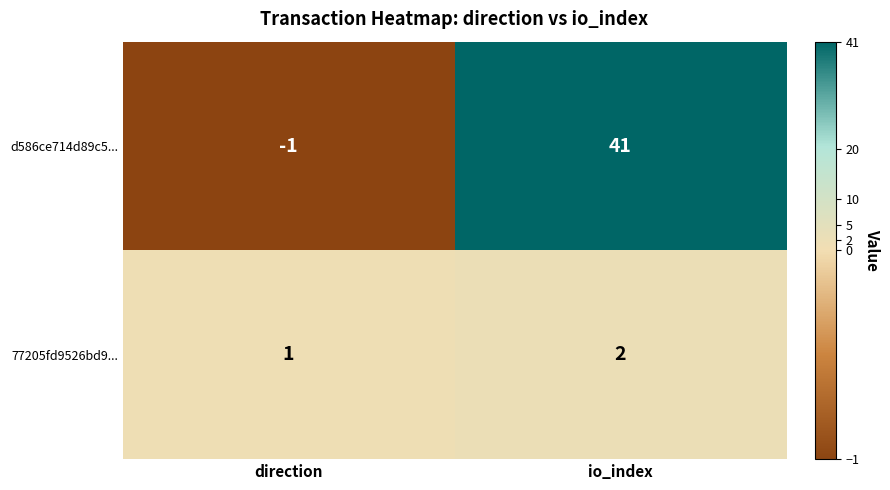

Reading right to left, extract all data points from this chart.

d586ce714d89c5...: io_index=41	direction=-1
77205fd9526bd9...: io_index=2	direction=1